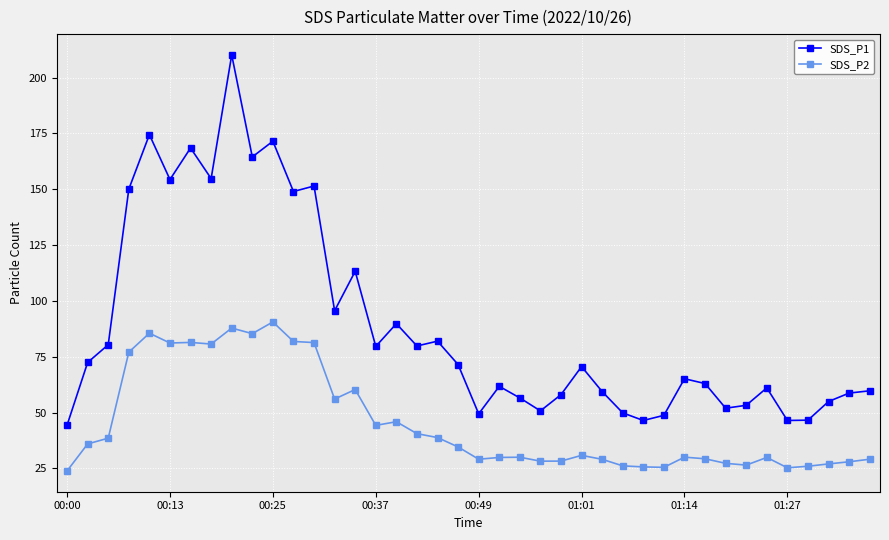

What is the value of the SDS_P1 point at the 28th from the left?

49.8